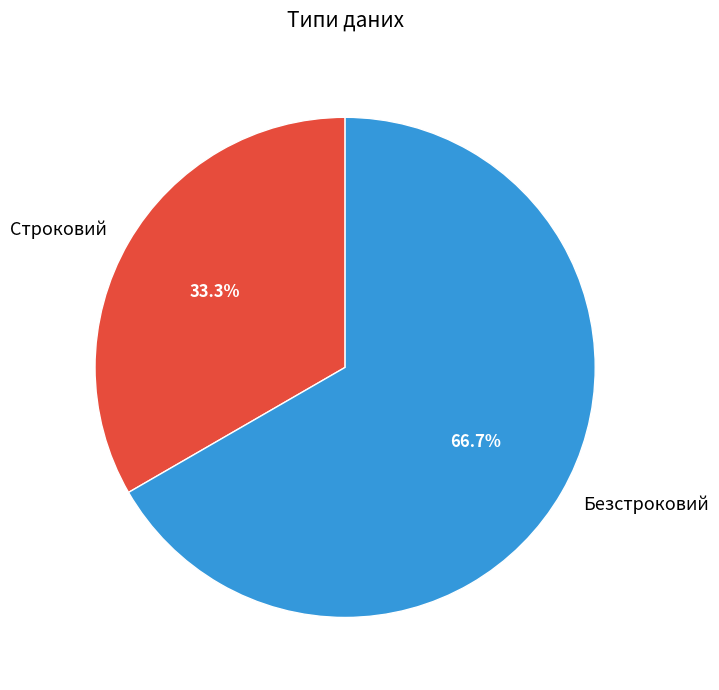

What is the ratio of the value at Безстроковий to the value at Строковий?

2.0